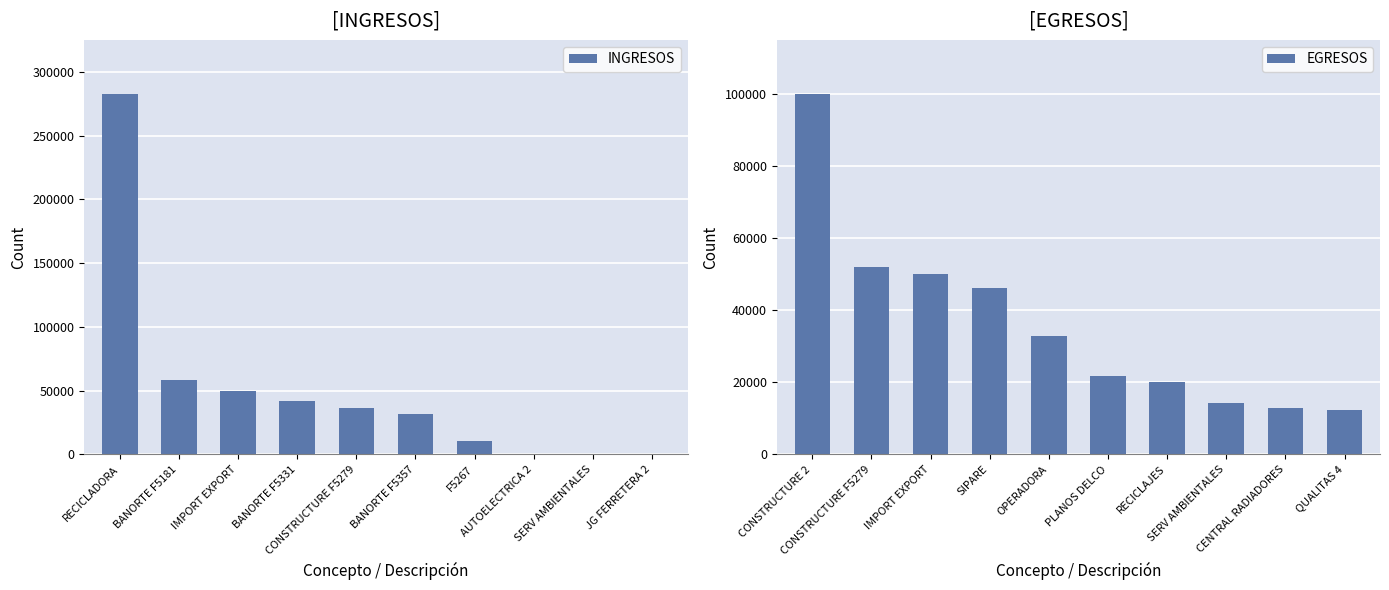

What is the highest value of the EGRESOS series?

100000.0